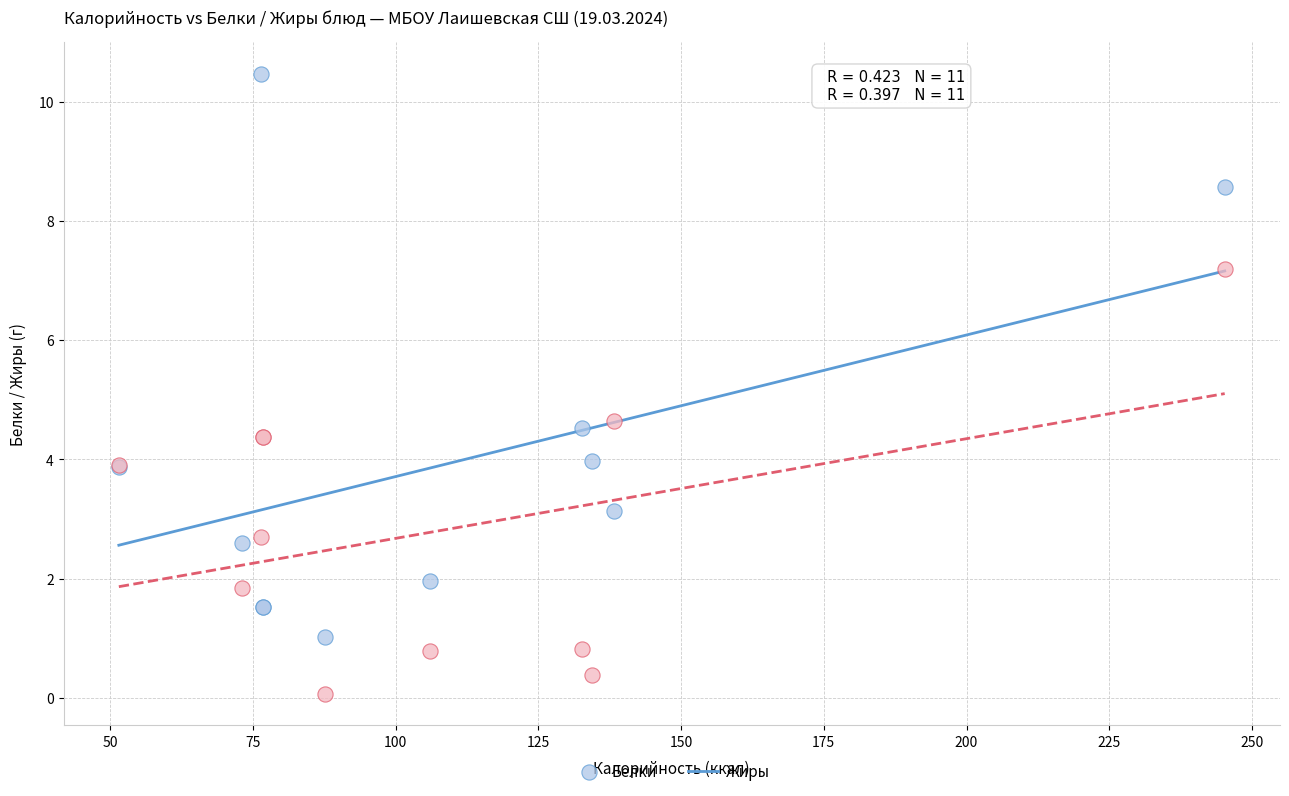

In the Жиры series, what Y value is closest to 3?

2.7